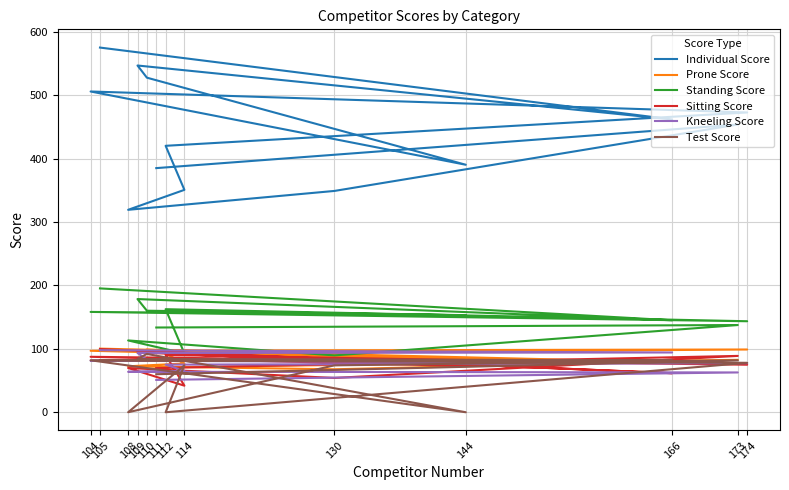

Reading left to right, list all the values displayed in this chart.

Individual Score: 105=575.4	166=462.0	109=547.1	110=527.9	144=390.5	104=506.1	174=473.0	112=420.4	114=350.9	108=319.4	130=349.2	173=454.0	111=385.2
Prone Score: 105=100.4	166=79.0	109=94.2	110=98.8	144=82.2	104=97.0	174=99.0	112=92.4	114=76.9	108=72.5	130=67.8	173=82.7	111=70.8
Standing Score: 105=195.4	166=145.1	109=178.6	110=160.2	144=153.2	104=158.3	174=143.6	112=162.6	114=92.8	108=113.3	130=89.7	173=137.6	111=133.7
Sitting Score: 105=99.7	166=61.6	109=96.8	110=93.8	144=72.9	104=87.5	174=75.0	112=90.3	114=41.9	108=69.8	130=54.1	173=88.9	111=69.7
Kneeling Score: 105=97.9	166=94.3	109=93.5	110=83.1	144=82.2	104=81.3	174=77.4	112=75.1	114=65.3	108=63.8	130=63.6	173=62.8	111=51.0
Test Score: 105=82.0	166=82.0	109=84.0	110=92.0	144=0.0	104=82.0	174=78.0	112=0.0	114=74.0	108=0.0	130=74.0	173=82.0	111=60.0